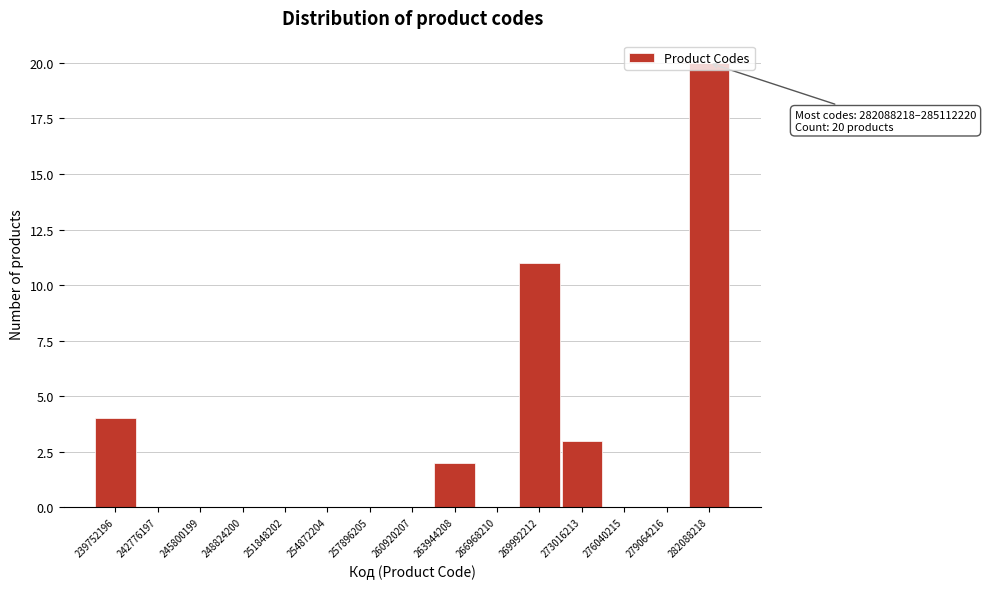

What is the approximate value at 282088218, to the nearest 10?

20